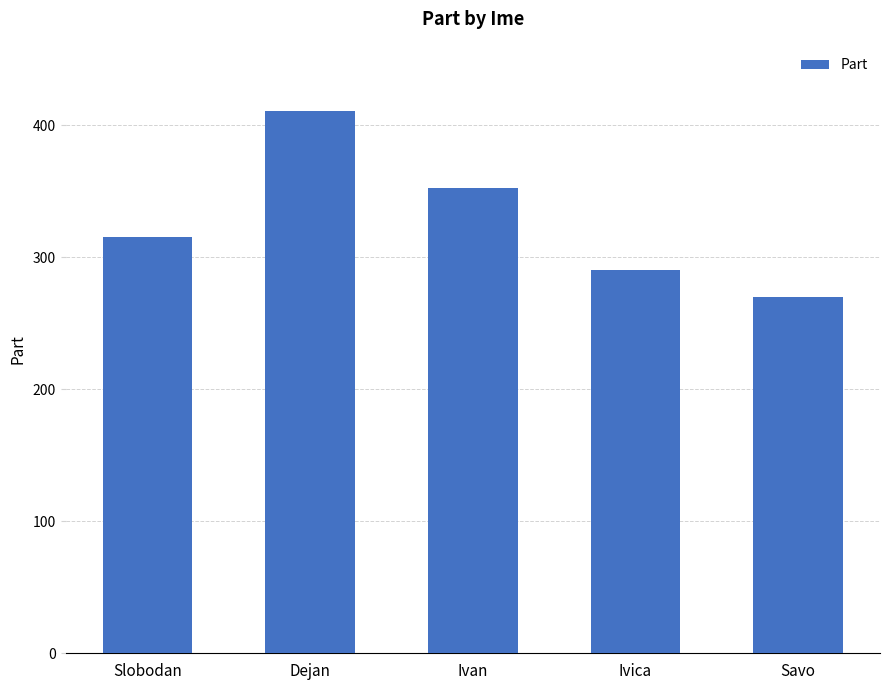

At which category does the chart reach its peak across all series?

Dejan